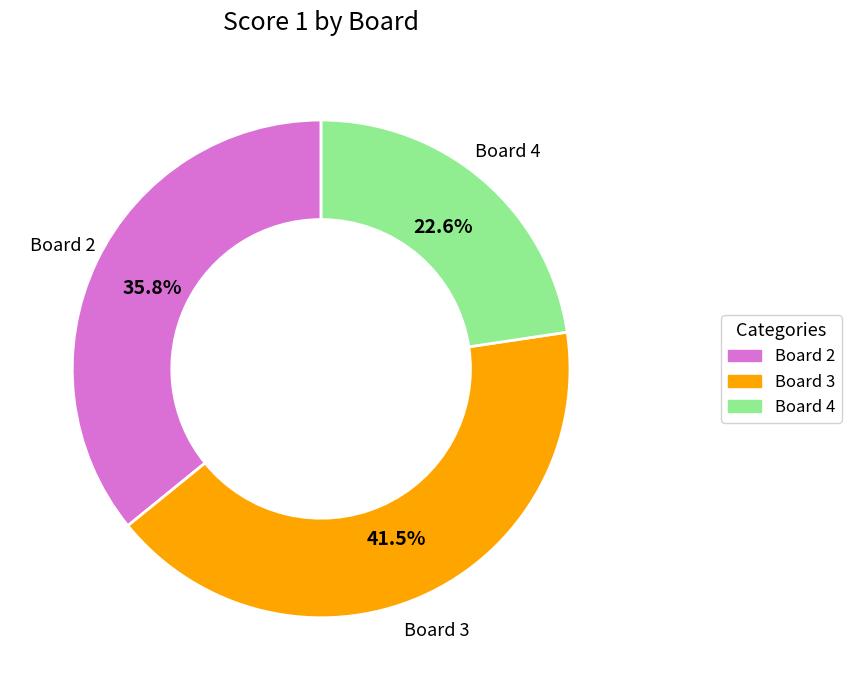

Between Board 3 and Board 2, which is larger?

Board 3